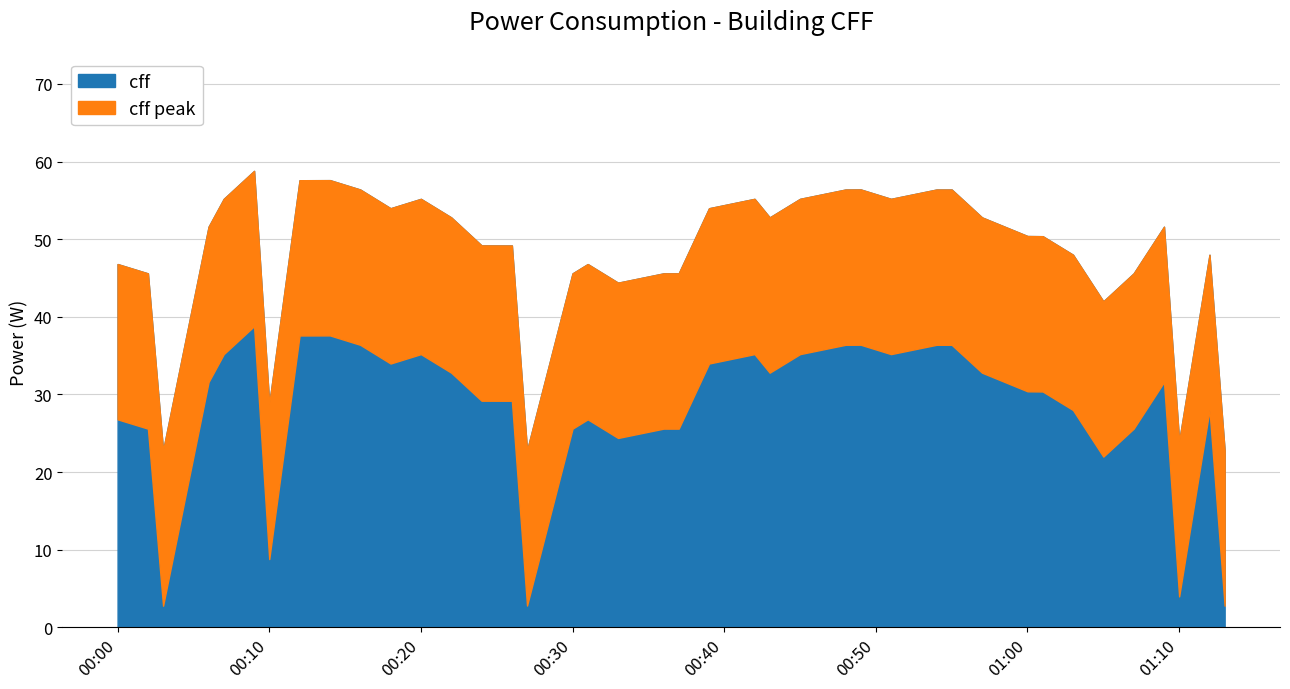

How many values exceed 51?

20